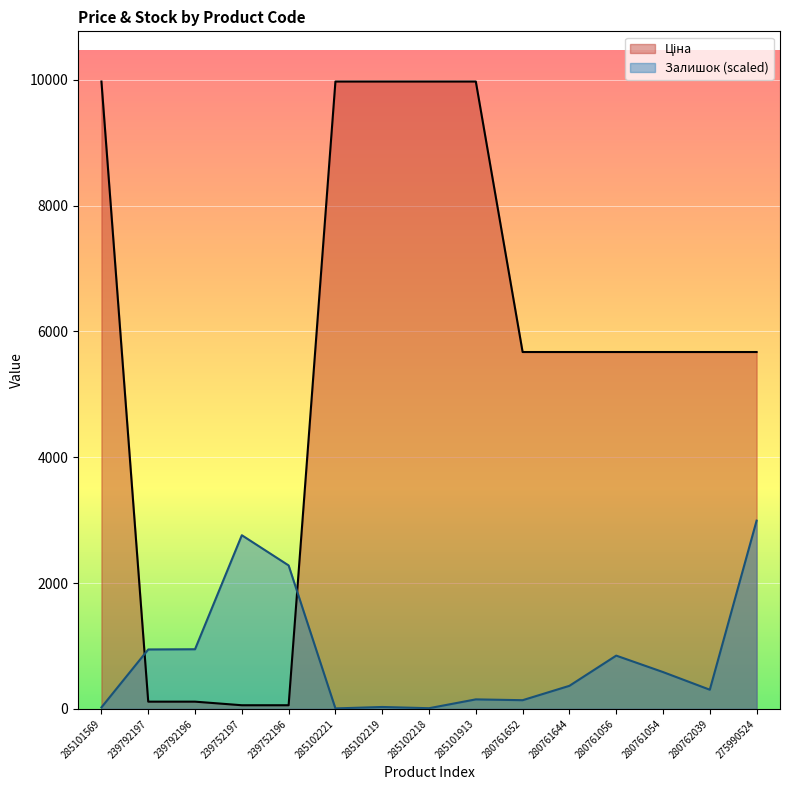

Reading right to left, transcribe all the data shown in this chart.

Ціна: 275990524=5673.8	280762039=5673.8	280761054=5673.8	280761056=5673.8	280761644=5673.8	280761652=5673.8	285101913=9975.0	285102218=9975.0	285102219=9975.0	285102221=9975.0	239752196=57.0	239752197=57.0	239792196=114.1	239792197=114.1	285101569=9975.0
Залишок: 275990524=2992.5	280762039=303.8	280761054=584.8	280761056=846.1	280761644=365.9	280761652=137.2	285101913=150.3	285102218=9.8	285102219=29.4	285102221=6.5	239752196=2280.3	239752197=2760.5	239792196=947.4	239792197=944.1	285101569=22.9